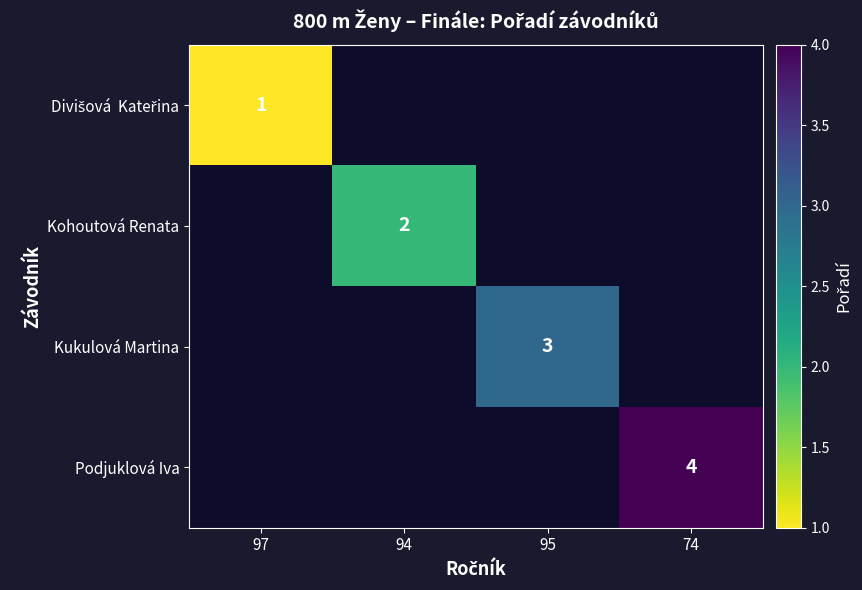

The Kukulová Martina series shows 1 at 95. True or false?

False